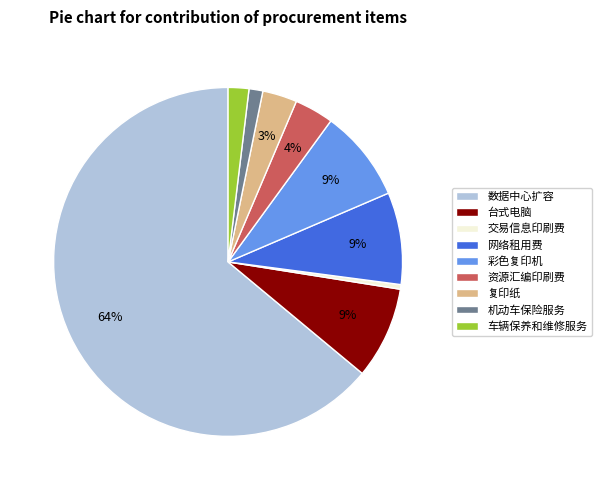

Which category has the smallest portion of the pie?

交易信息印刷费